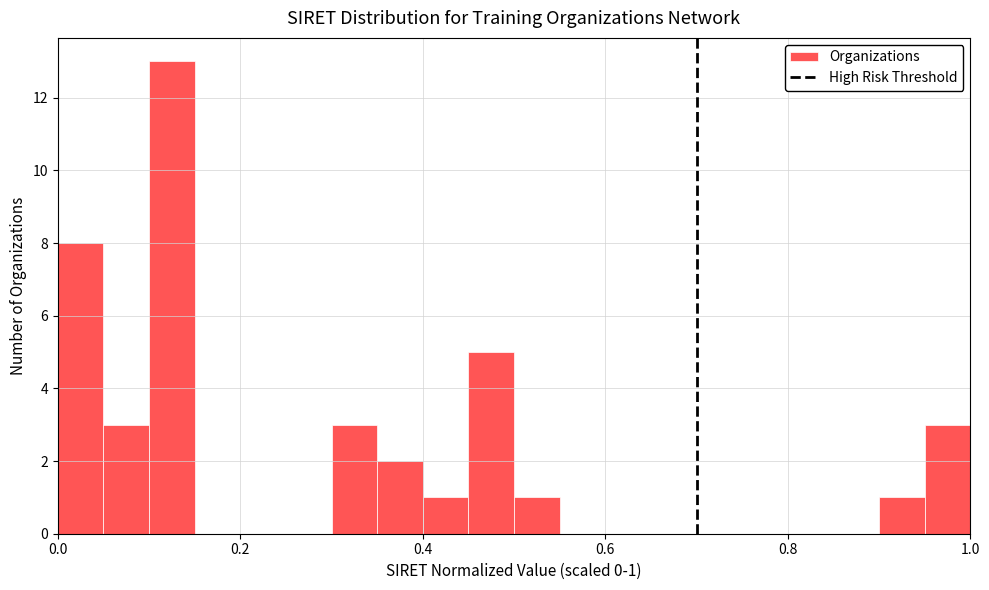

Read against the x-axis, roughly where is the centre of the tallest bar?

0.12